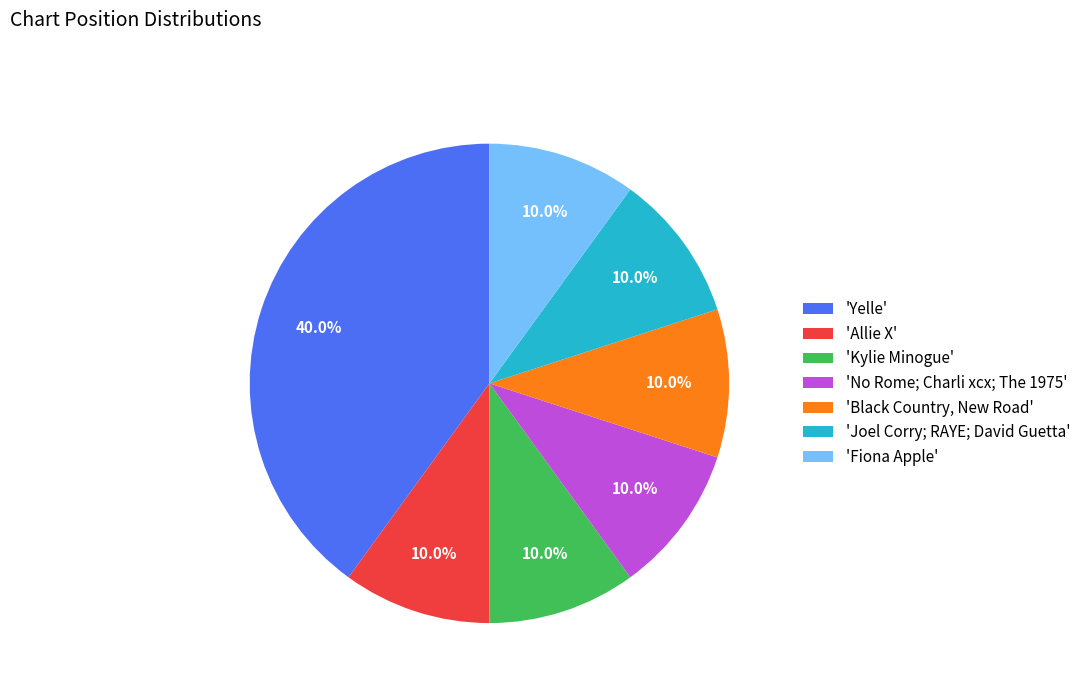

Is there any slice that represents more than half of the pie?

No